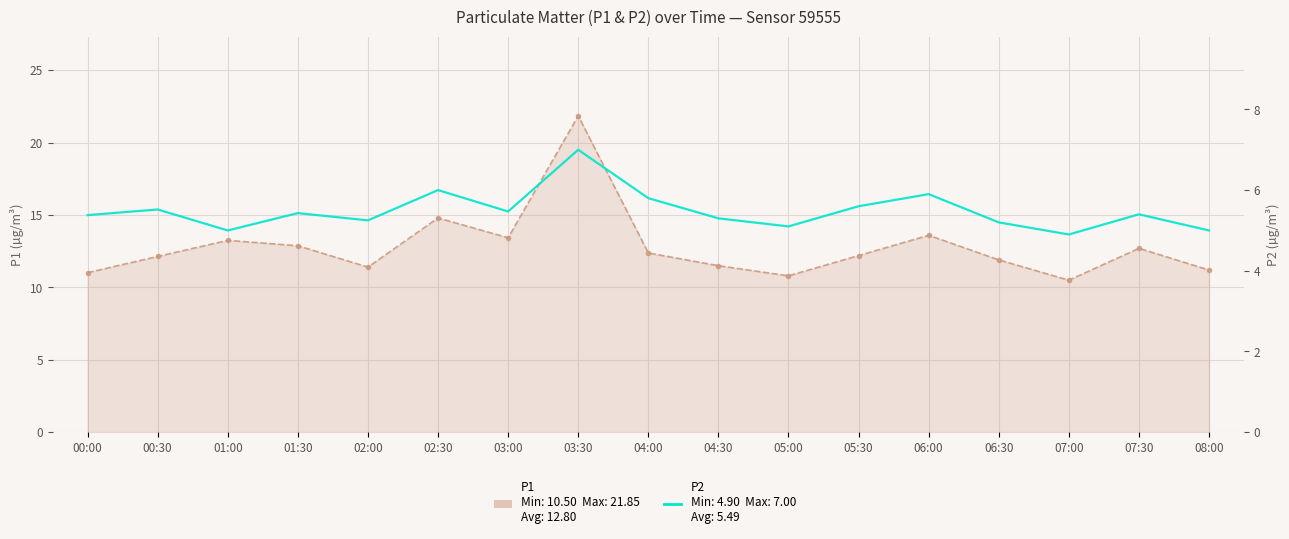

True or false: P2 has a value of 5.8 at 04:00.

True